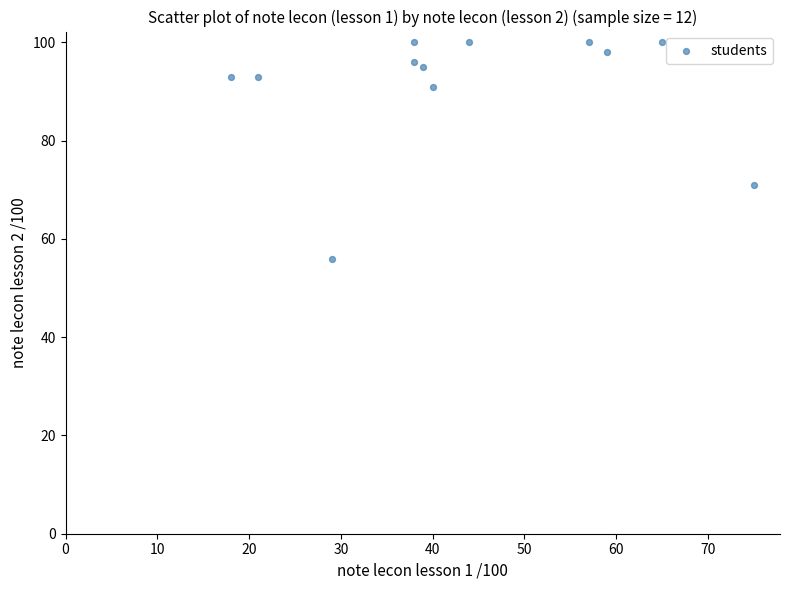

What Y value in the scatter plot is closest to 78?

71